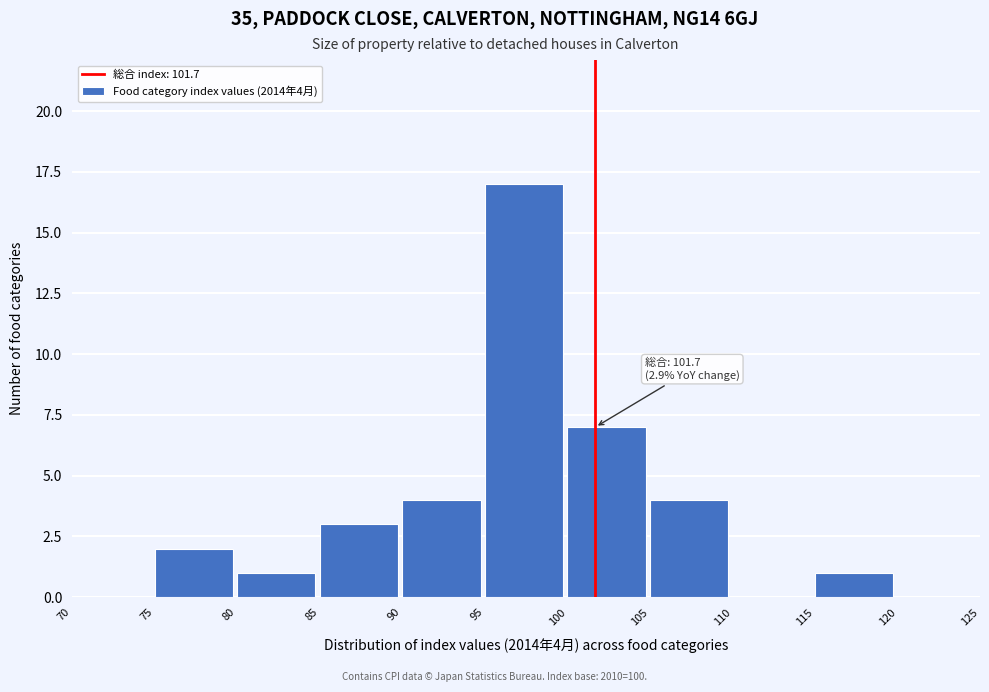

Which range on the x-axis has the tallest bar?

95 to 100